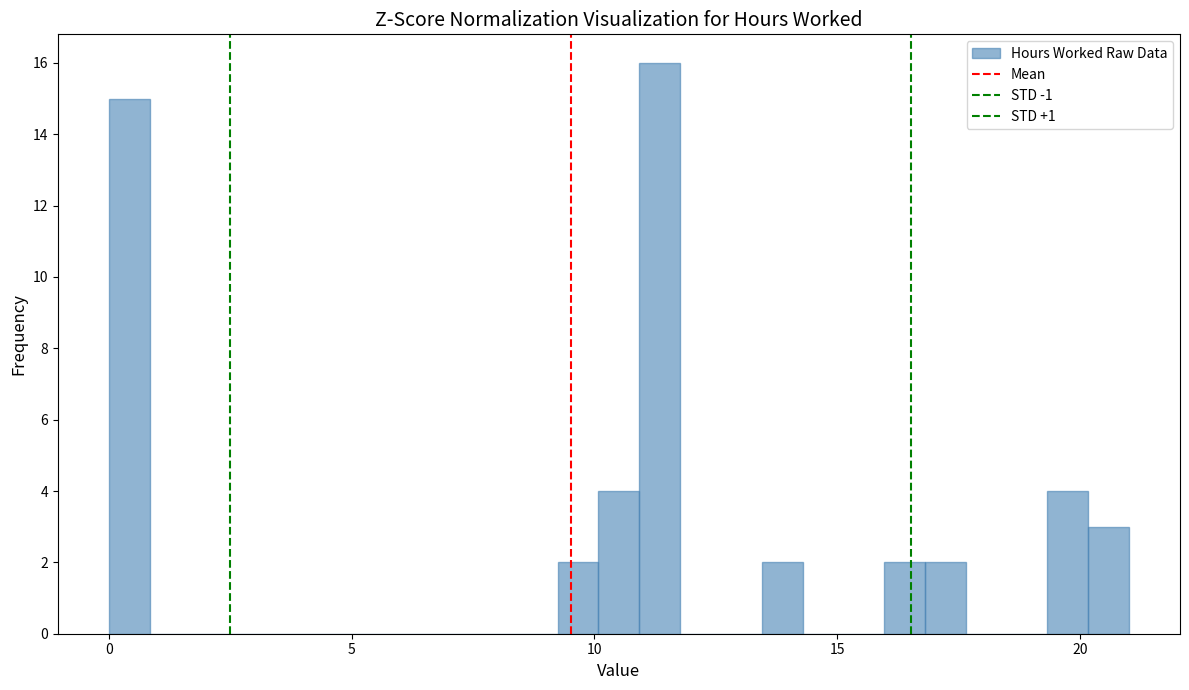

Read against the x-axis, roughly where is the centre of the tallest bar?

11.5